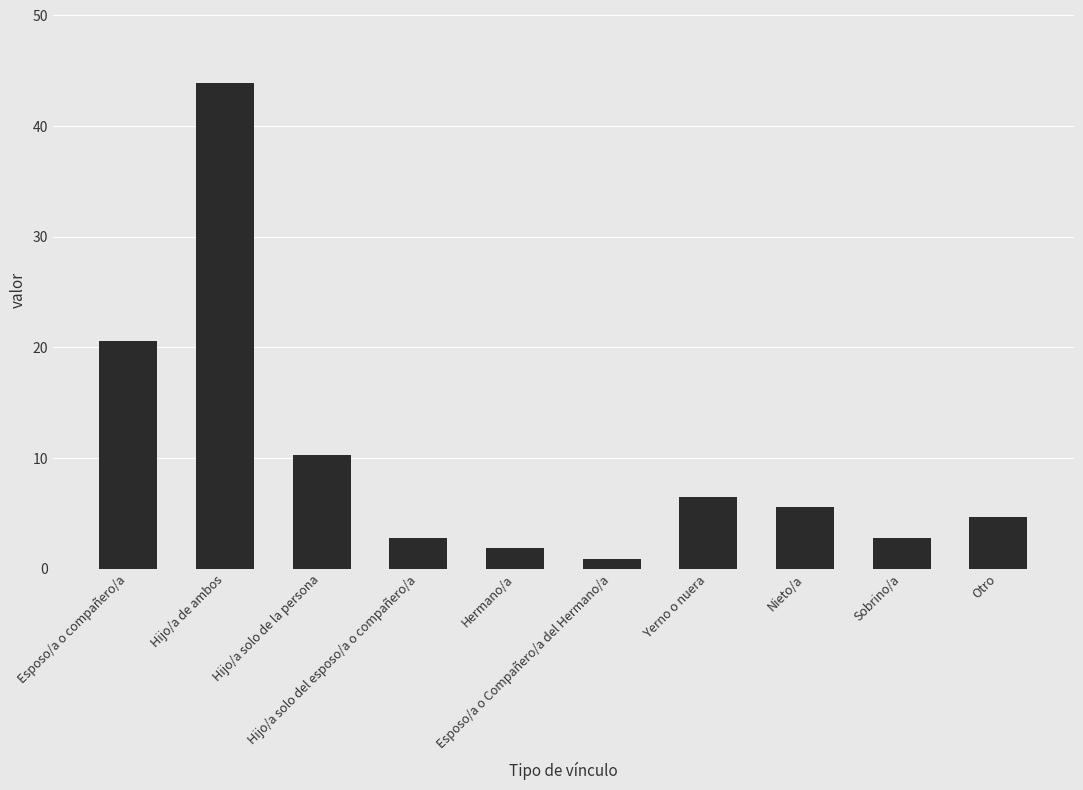

What position from the right is Hijo/a de ambos?

9